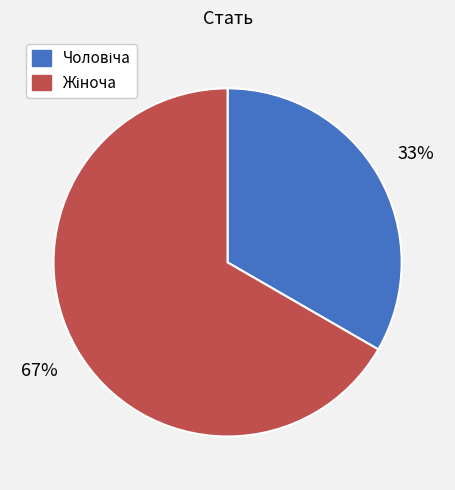

To the nearest percent, what is the average slice percentage?

50%